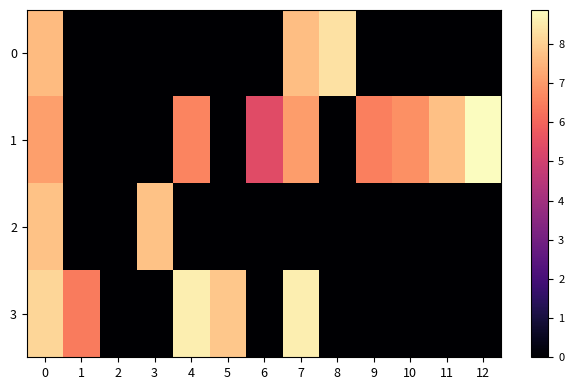

Reading right to left, what are all the values shown in this chart?

0: 12=0.0	11=0.0	10=0.0	9=0.0	8=8.3	7=7.7	6=0.0	5=0.0	4=0.0	3=0.0	2=0.0	1=0.0	0=7.6
1: 12=8.9	11=7.7	10=6.8	9=6.5	8=0.0	7=7.0	6=5.4	5=0.0	4=6.6	3=0.0	2=0.0	1=0.0	0=7.1
2: 12=0.0	11=0.0	10=0.0	9=0.0	8=0.0	7=0.0	6=0.0	5=0.0	4=0.0	3=7.7	2=0.0	1=0.0	0=7.7
3: 12=0.0	11=0.0	10=0.0	9=0.0	8=0.0	7=8.6	6=0.0	5=7.8	4=8.6	3=0.0	2=0.0	1=6.4	0=8.1